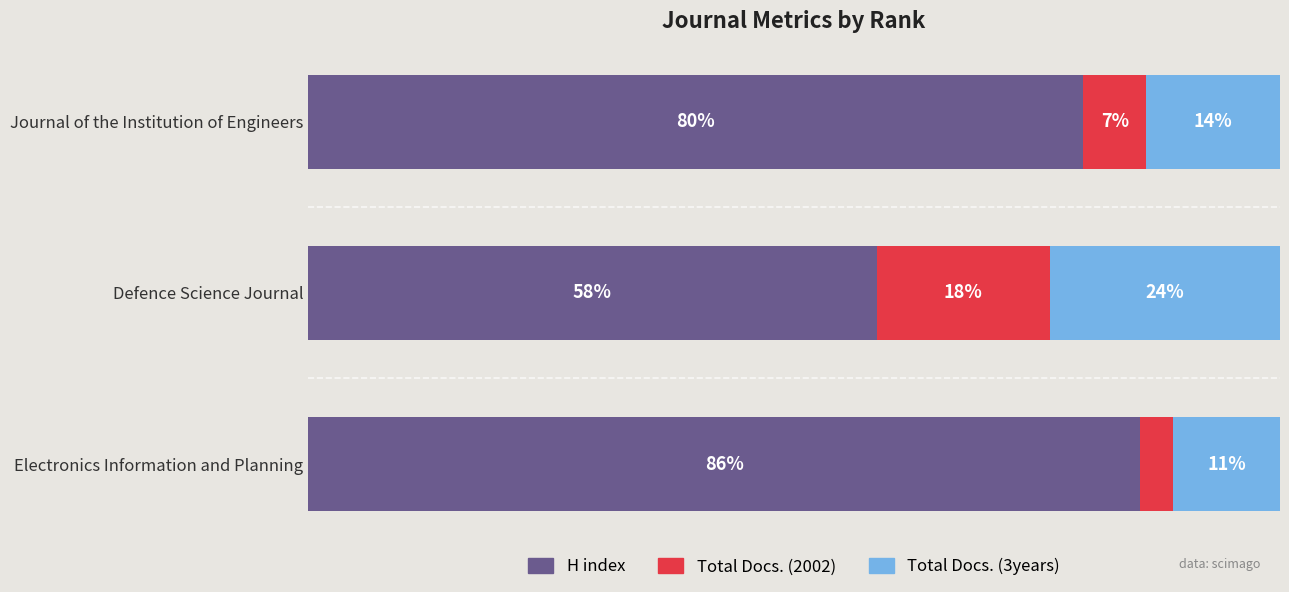

What are all the series names shown in the legend?

H index, Total Docs. (2002), Total Docs. (3years)